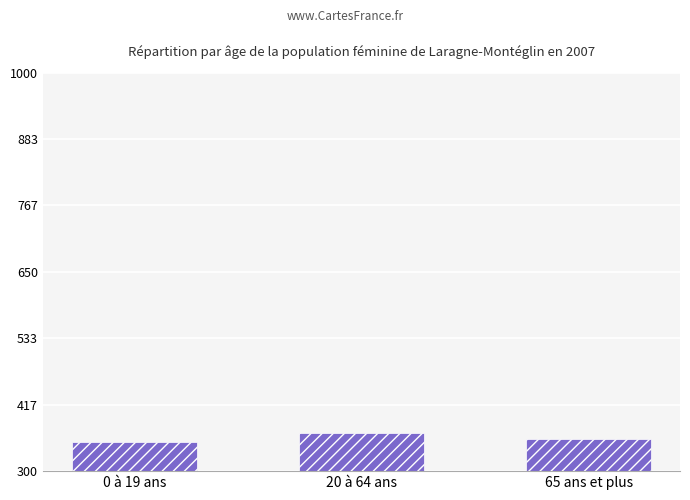

Reading left to right, what are all the values shown in this chart?

0 à 19 ans=351.1	20 à 64 ans=367.3	65 ans et plus=355.6